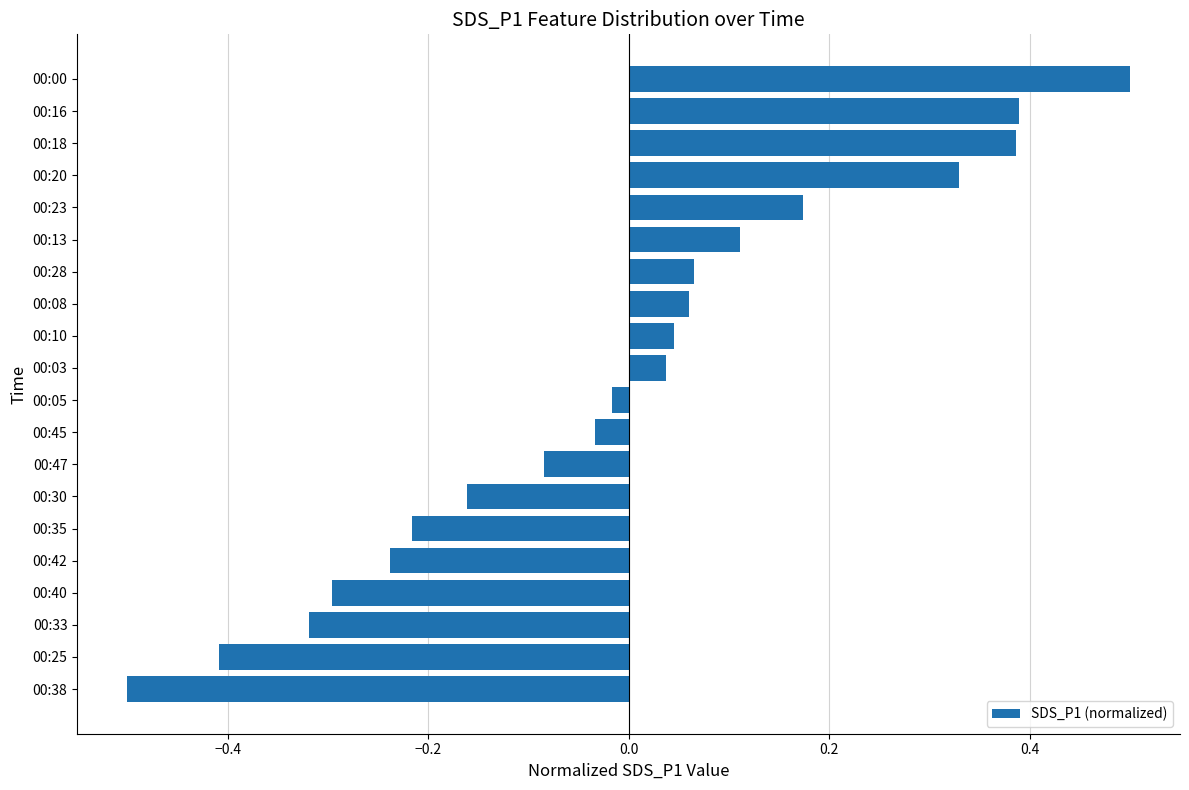

What is the change in value from 00:08 to 00:18?

+0.3